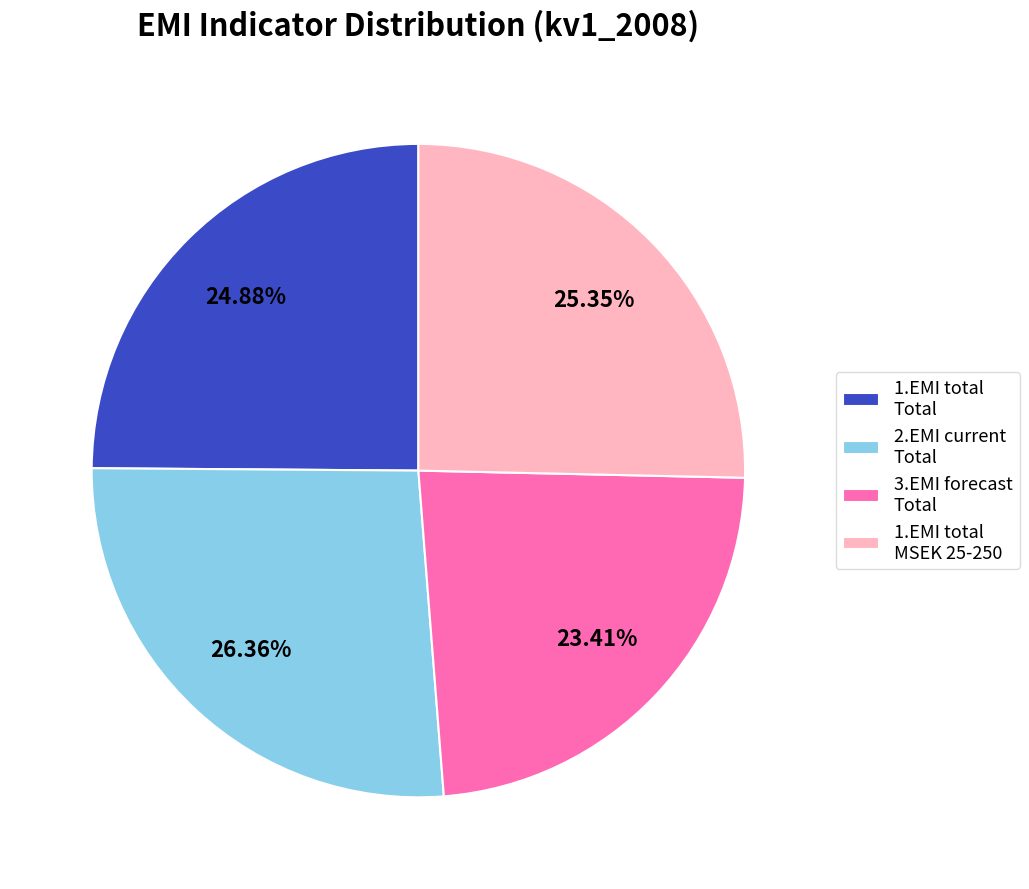

Does any single category account for the majority?

No